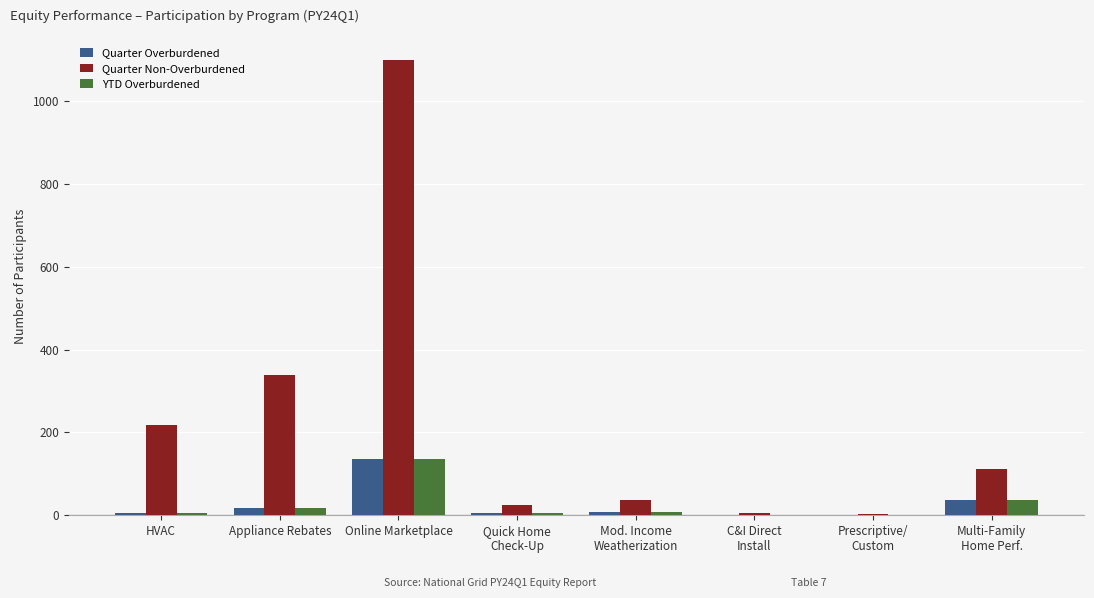

Count the number of categories in the chart.

8